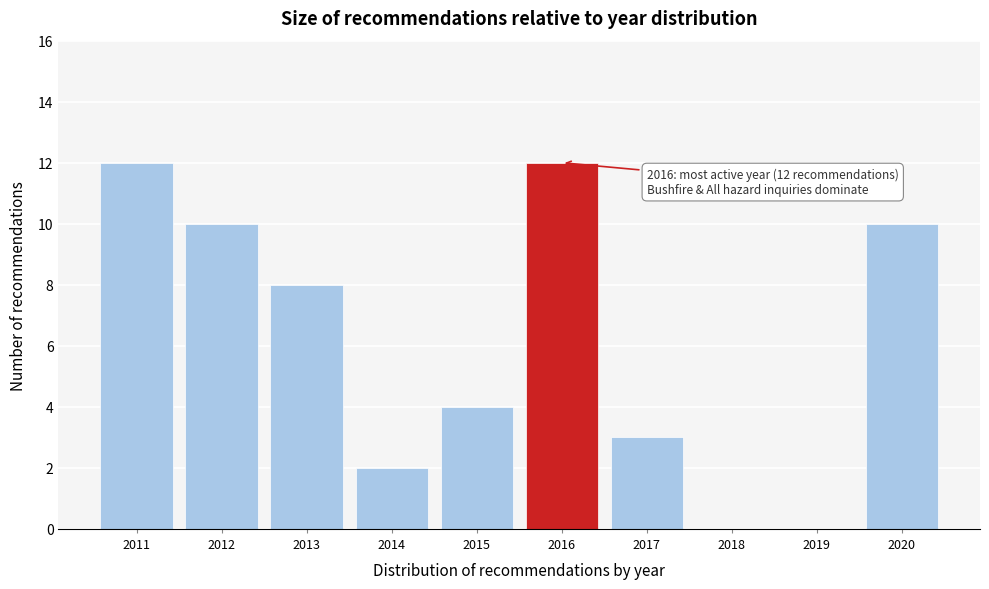

Reading left to right, what are all the values shown in this chart?

2011=12	2012=10	2013=8	2014=2	2015=4	2016=12	2017=3	2018=0	2019=0	2020=10